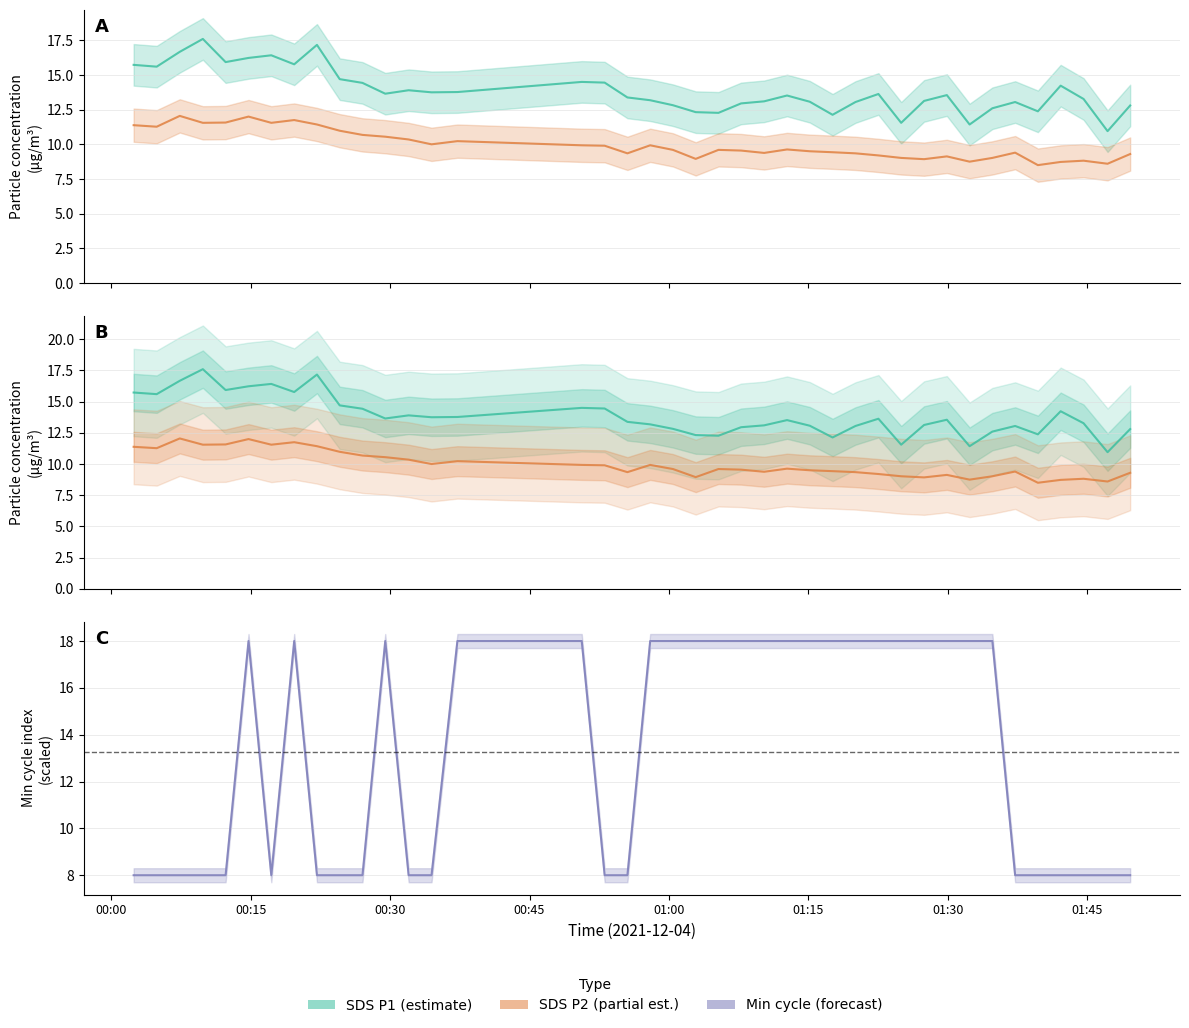

After their last crossing, which series has the higher values: SDS_P2 or Min_cycle?

SDS_P2